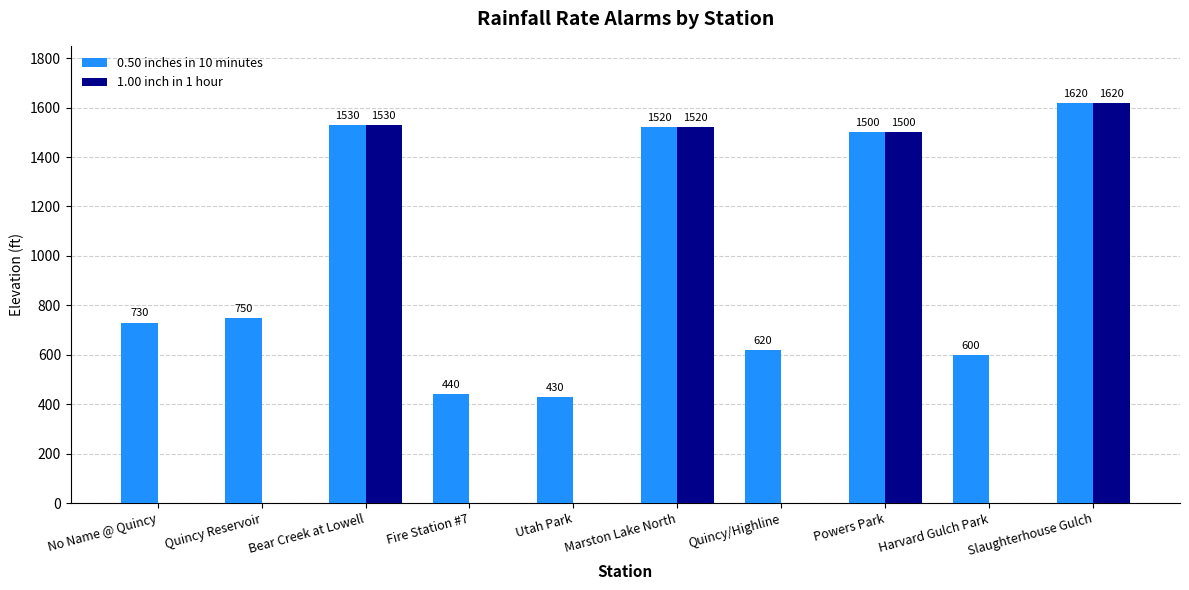

The 0.50 inches in 10 minutes series shows 421 at Slaughterhouse Gulch. True or false?

False